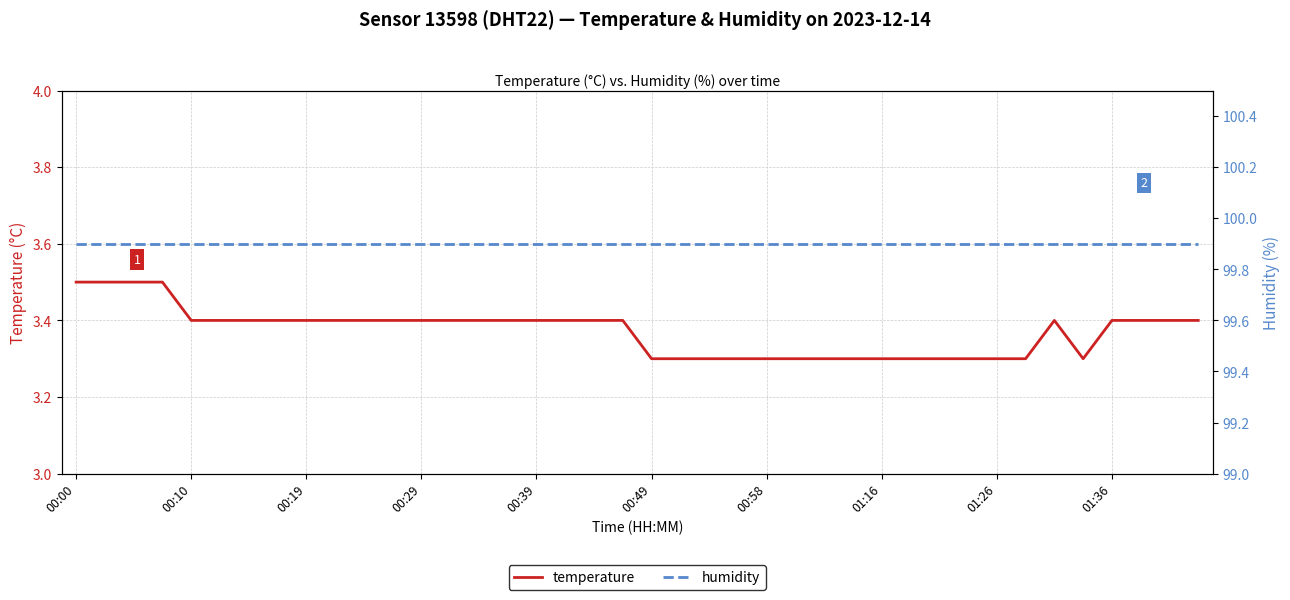

In temperature, how many points are lower than both neighbors (excluding endpoints)?

1